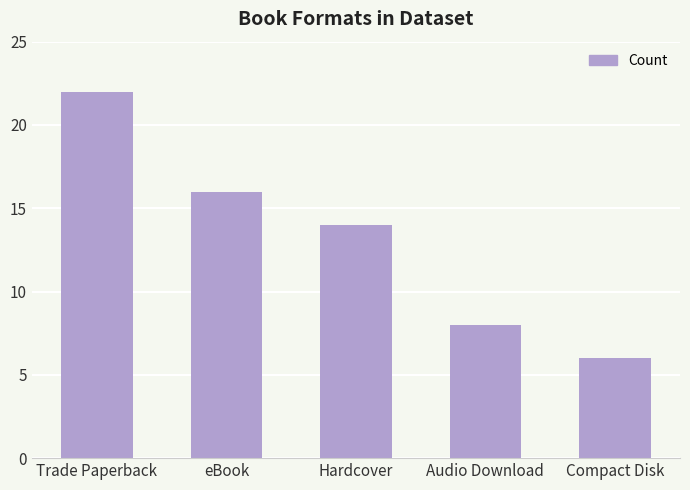

Reading left to right, what are all the values shown in this chart?

22	16	14	8	6